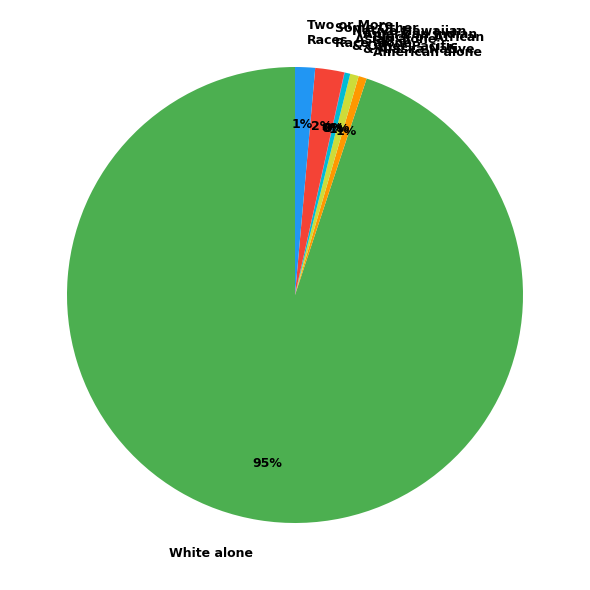

To the nearest percent, what is the average slice percentage?

14%